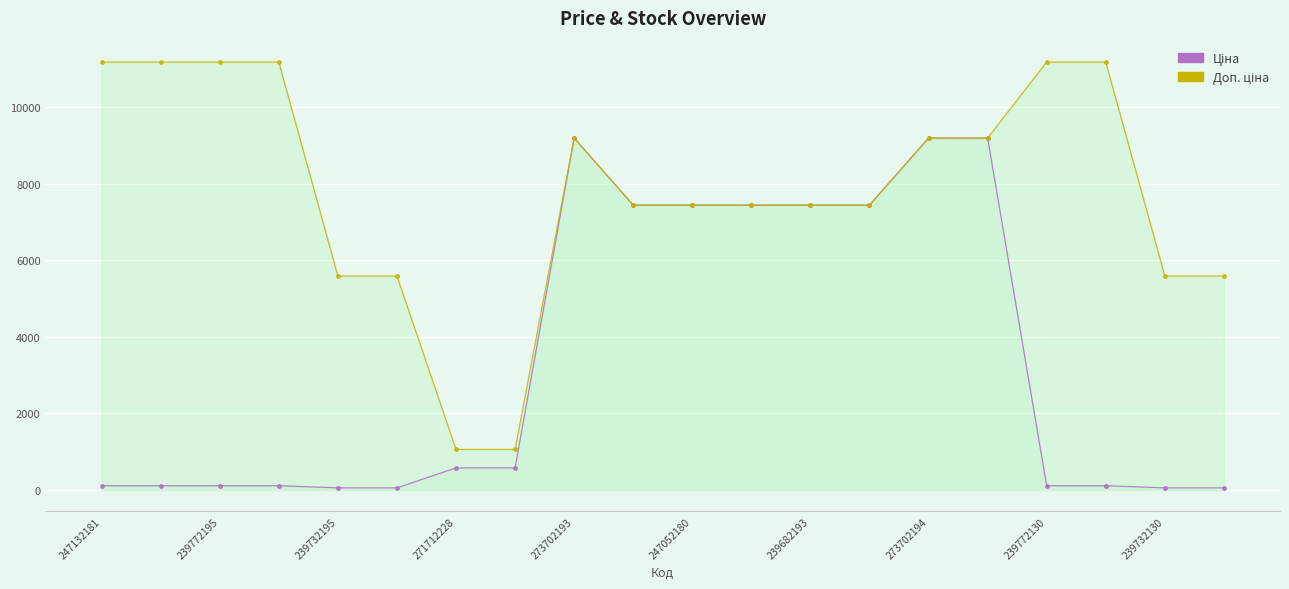

What are all the series names shown in the legend?

Ціна, Доп. ціна